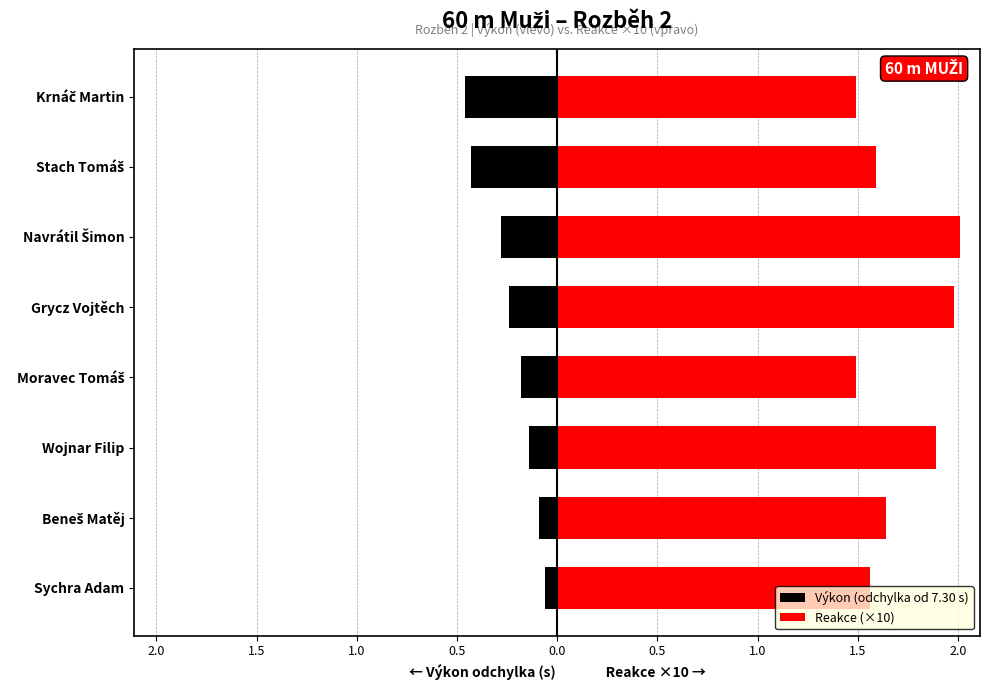

The Reakce (×10) series shows 2.7 at Stach Tomáš. True or false?

False